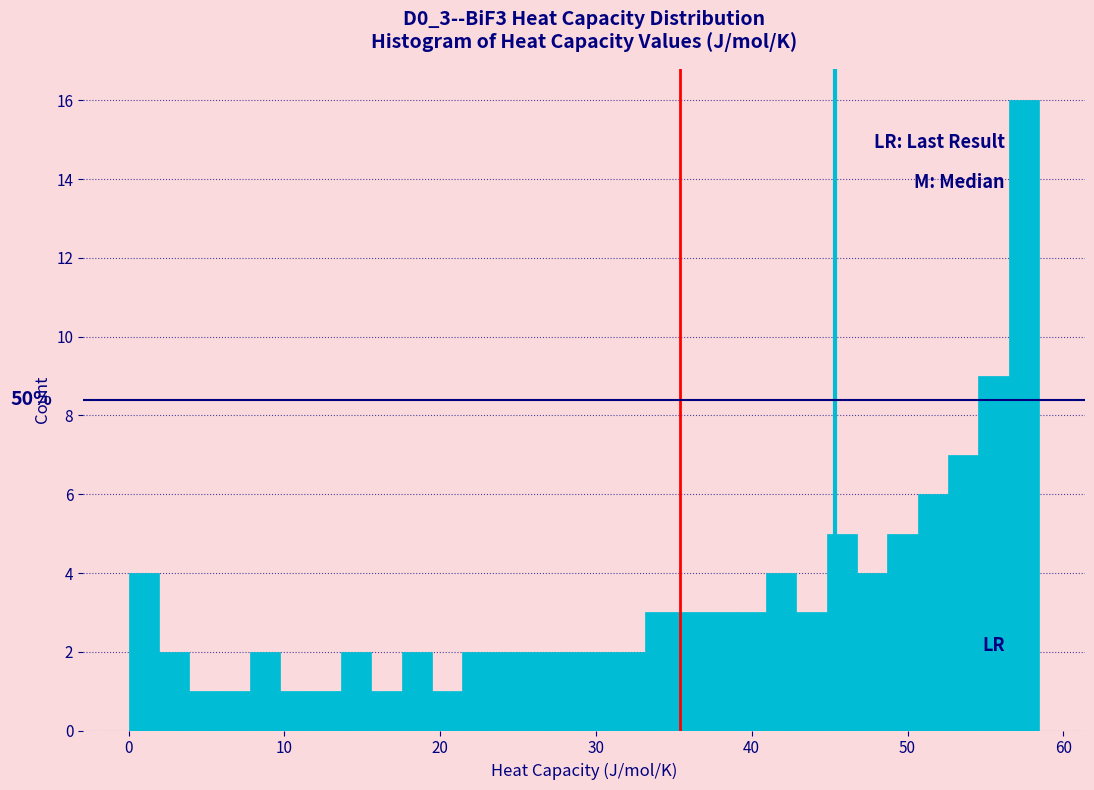

Around what value on the x-axis is the tallest bar? Give the approximate position of its centre, as read against the axis.

57